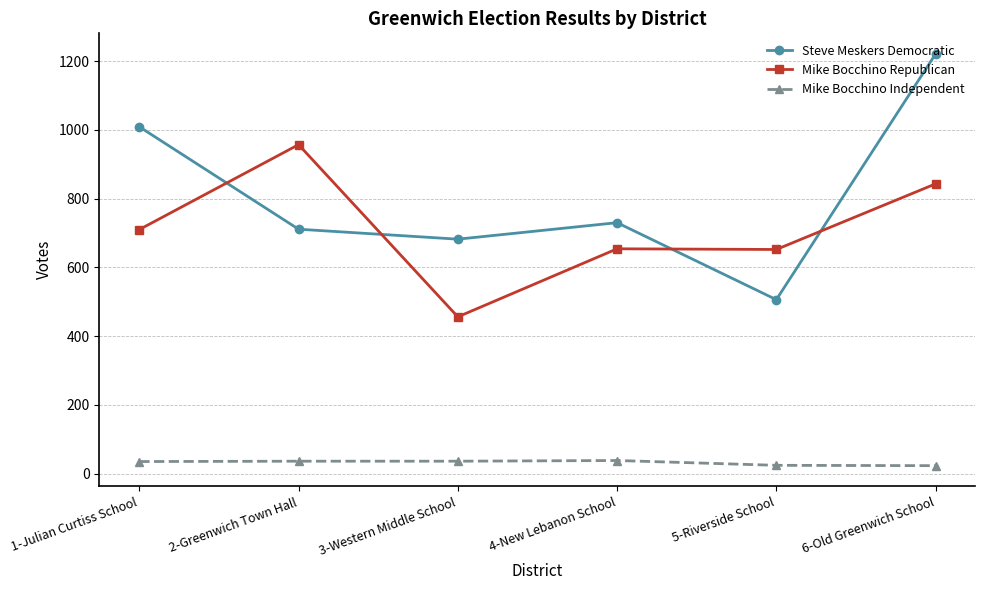

Rank the series by their maximum value, from lowest to highest.

Mike Bocchino Independent, Mike Bocchino Republican, Steve Meskers Democratic